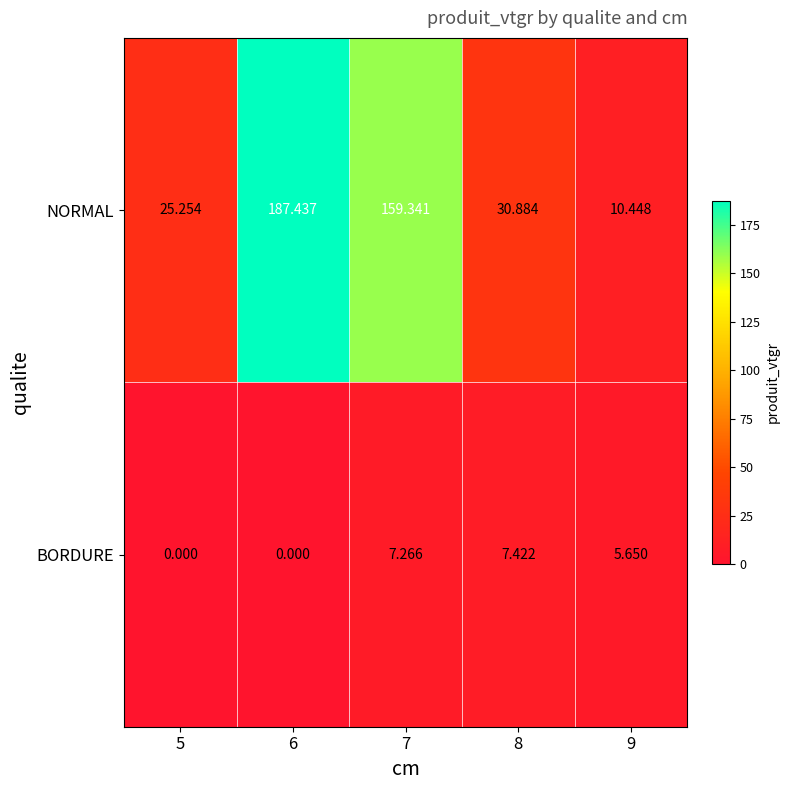

Is the value of NORMAL at 6 greater than the value of BORDURE at 7?

Yes